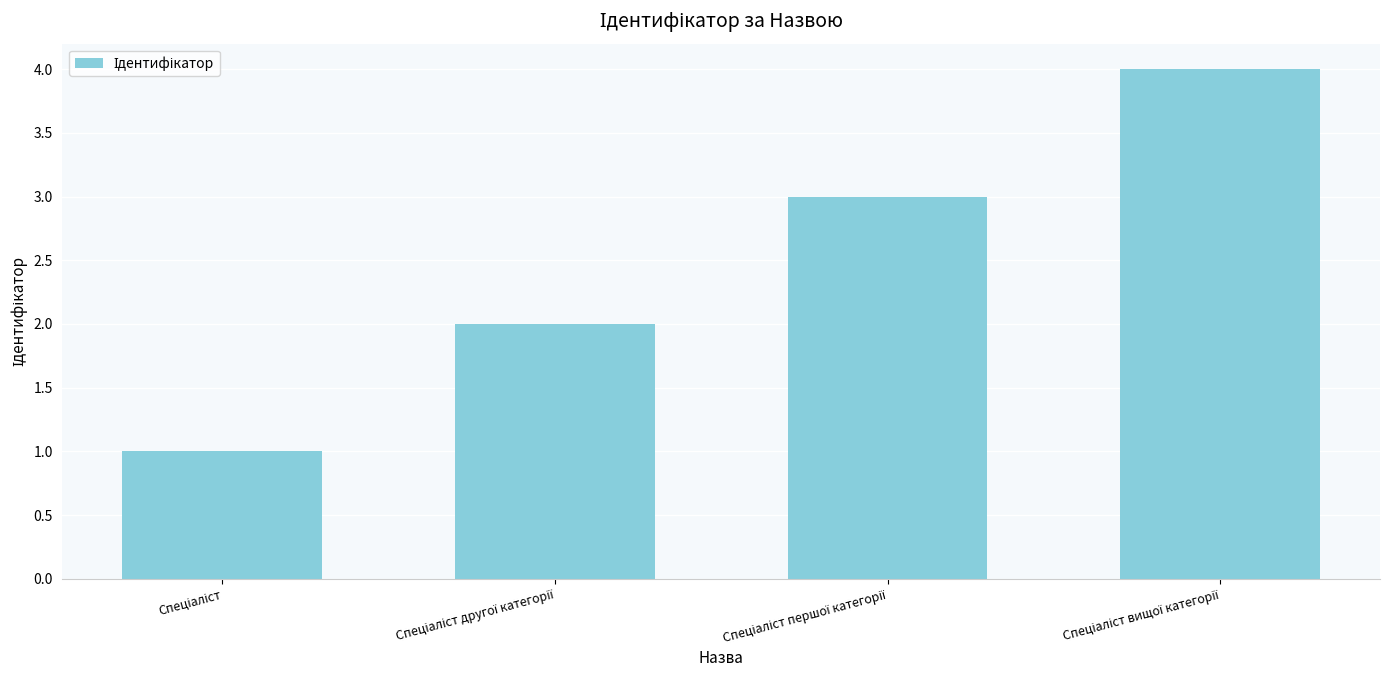

What is the sum of all values?

10